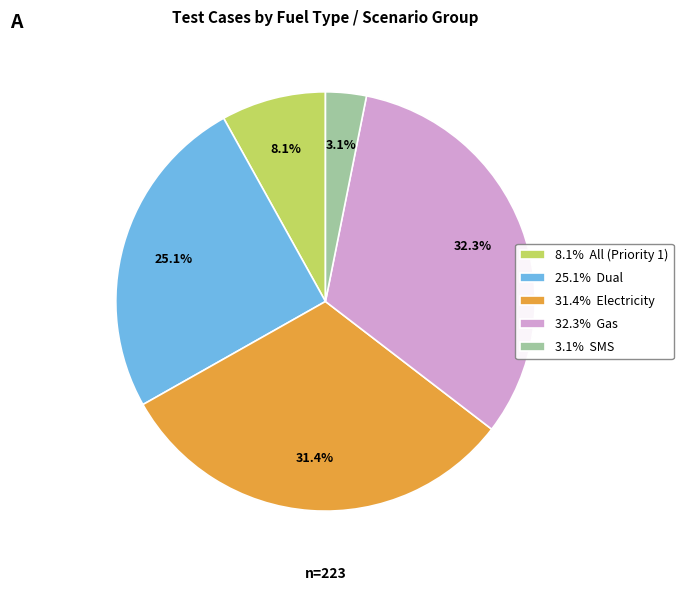

Count the number of slices in the pie.

5